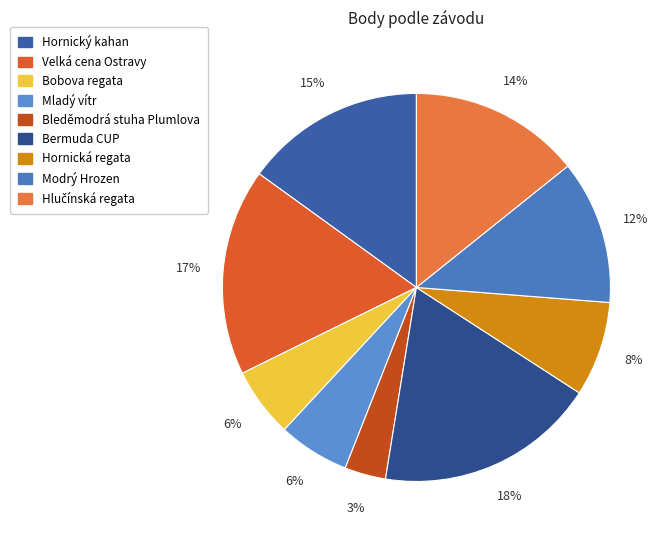

Combined, do Hlučínská regata and Mladý vítr account for over 50%?

No